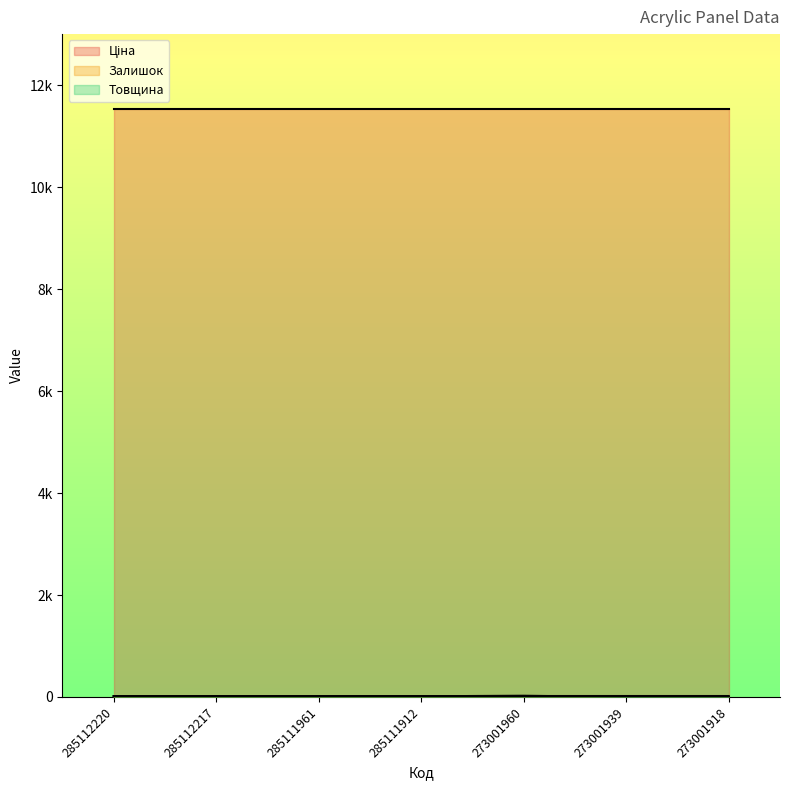

Does the chart have visible grid lines?

No